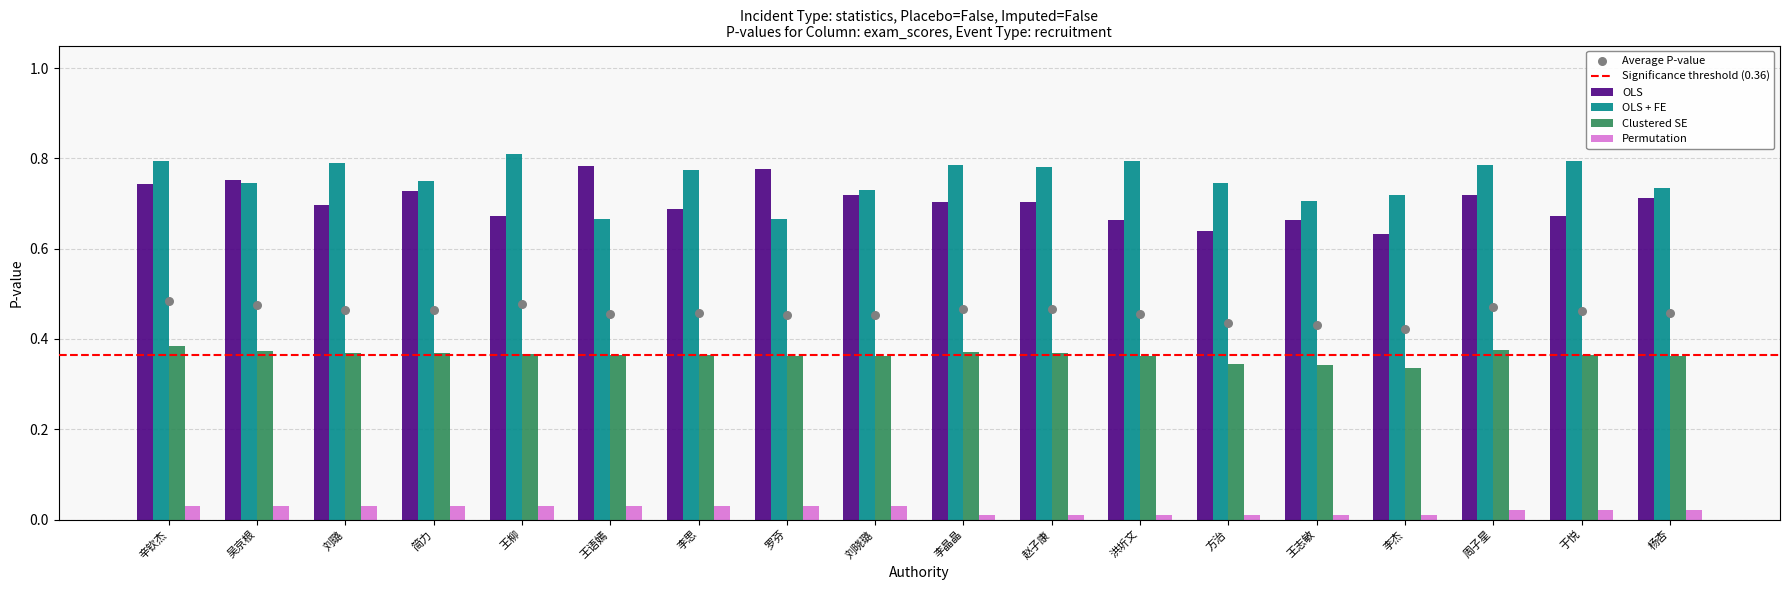

What is the total value across all series at 罗芬?

1.8